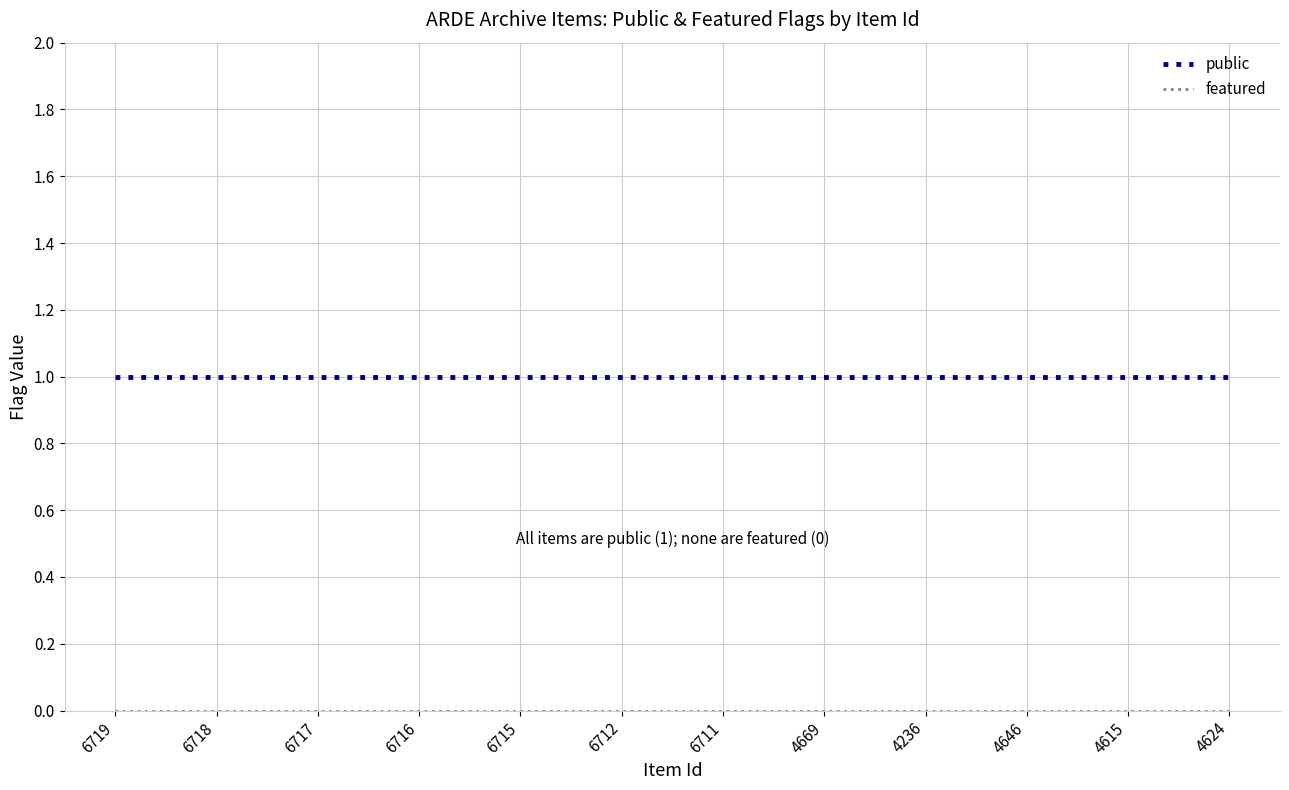

The public series shows 2 at 4646. True or false?

False